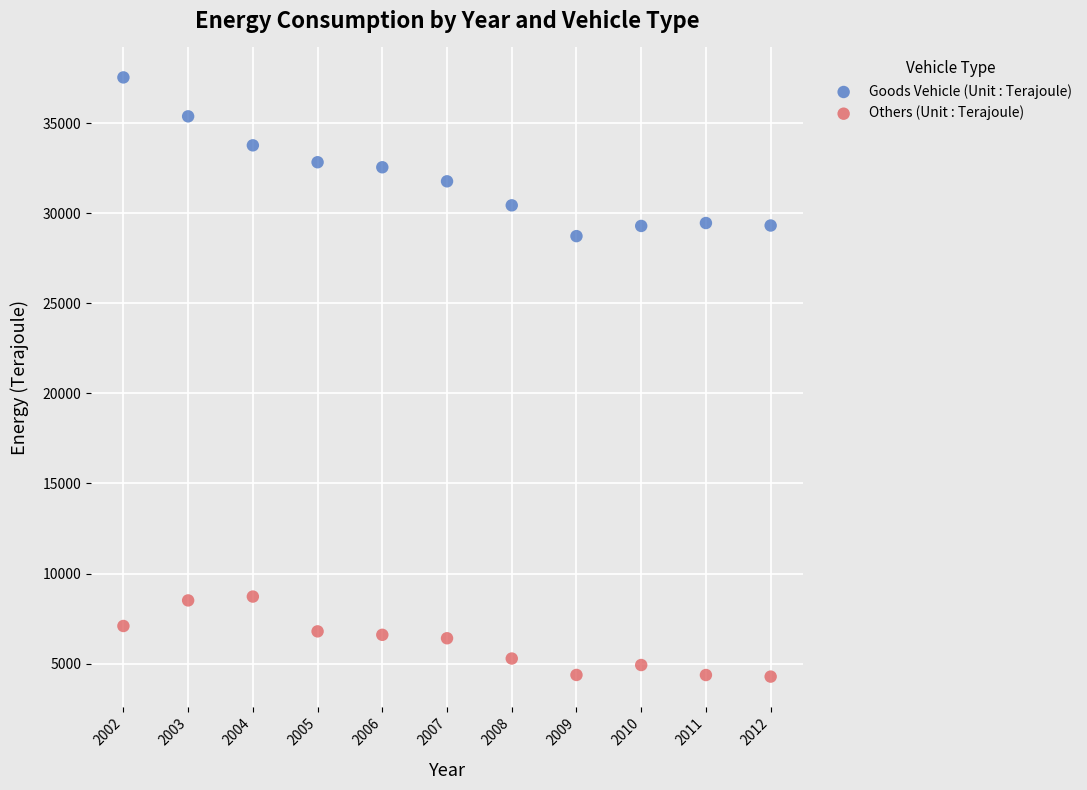

Across all series, what Y value is closest to 20910?

28729